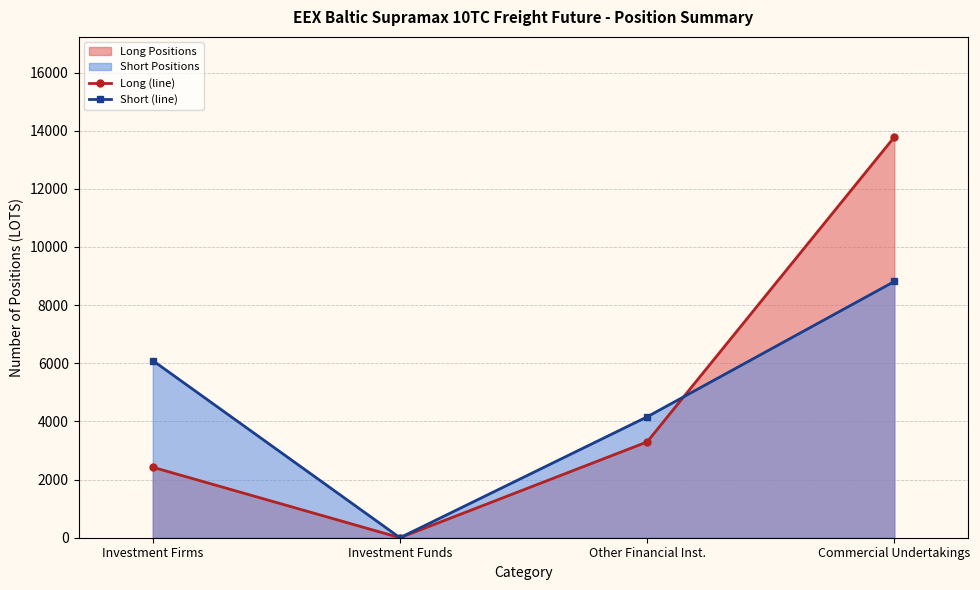

At Investment Firms, list the series in order from largest to smallest.

Short (line), Long (line)